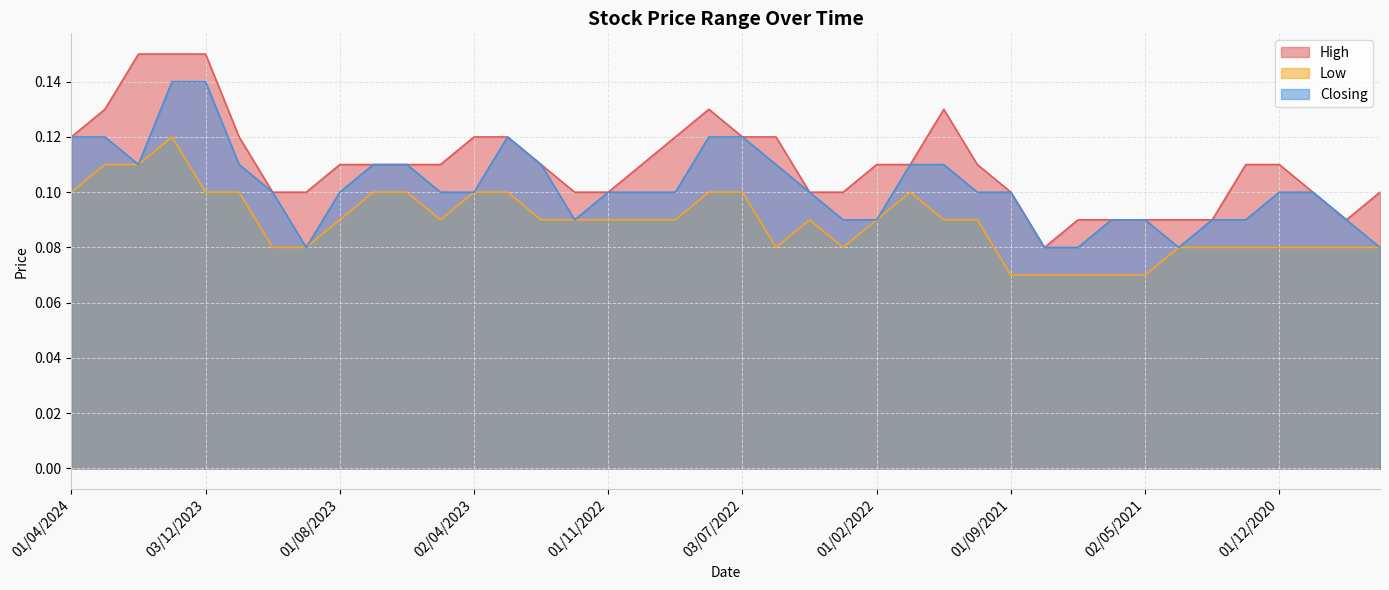

What position from the right is 01/04/2021?

7